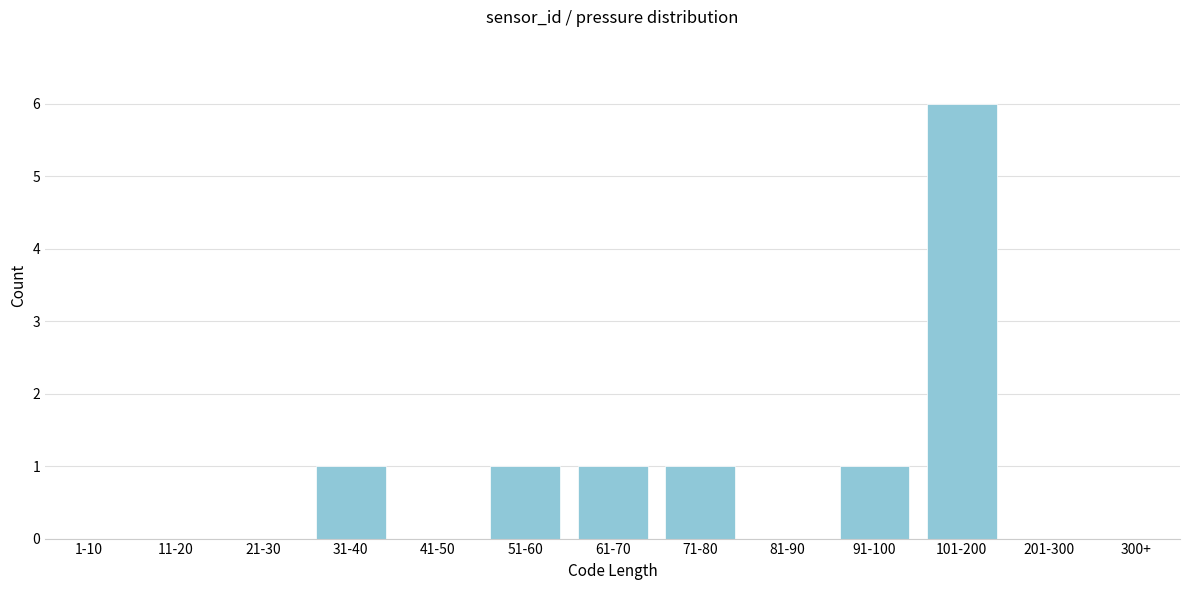

Reading right to left, transcribe all the data shown in this chart.

300+=0	201-300=0	101-200=6	91-100=1	81-90=0	71-80=1	61-70=1	51-60=1	41-50=0	31-40=1	21-30=0	11-20=0	1-10=0